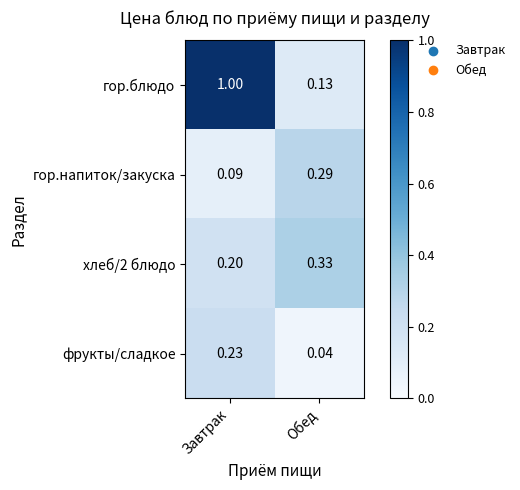

Which series has the largest total across all categories?

гор.блюдо